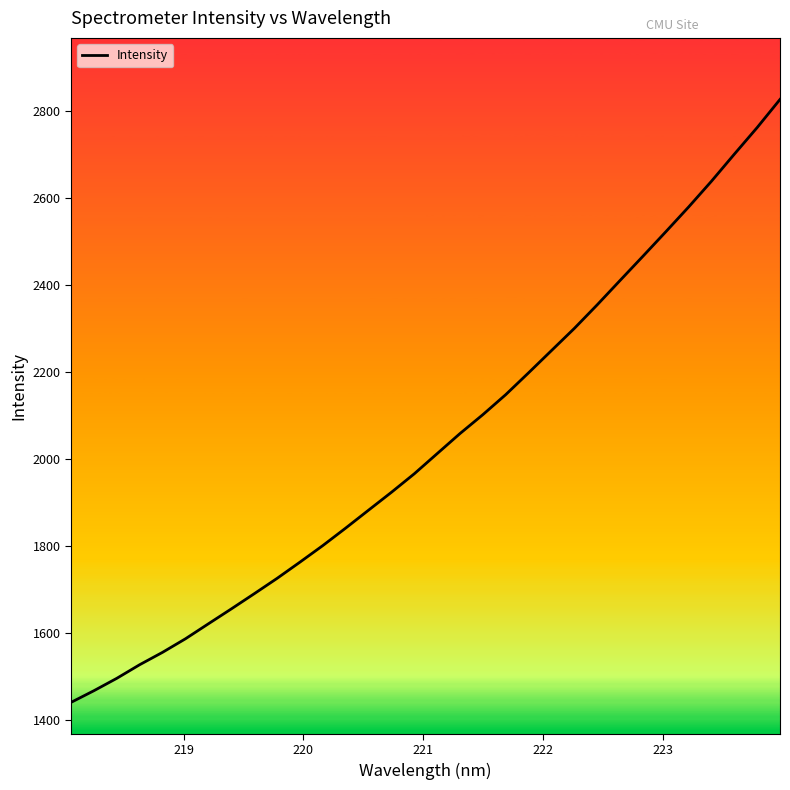

What is the smallest value displayed?

1441.1